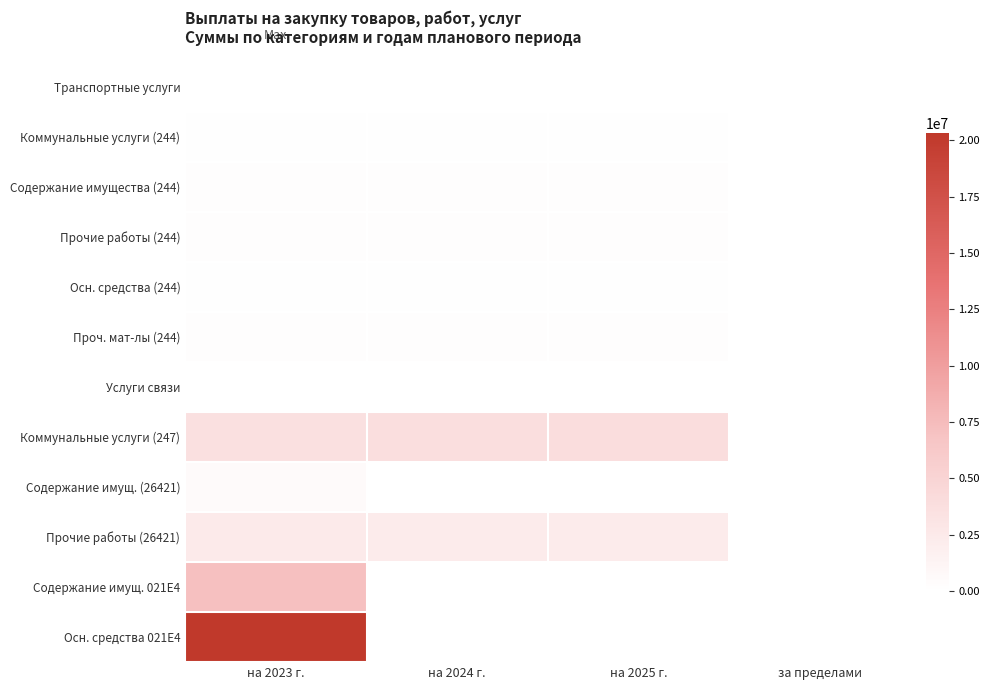

Which series changed the most between на 2024 г. and на 2025 г.?

Коммунальные услуги (247)